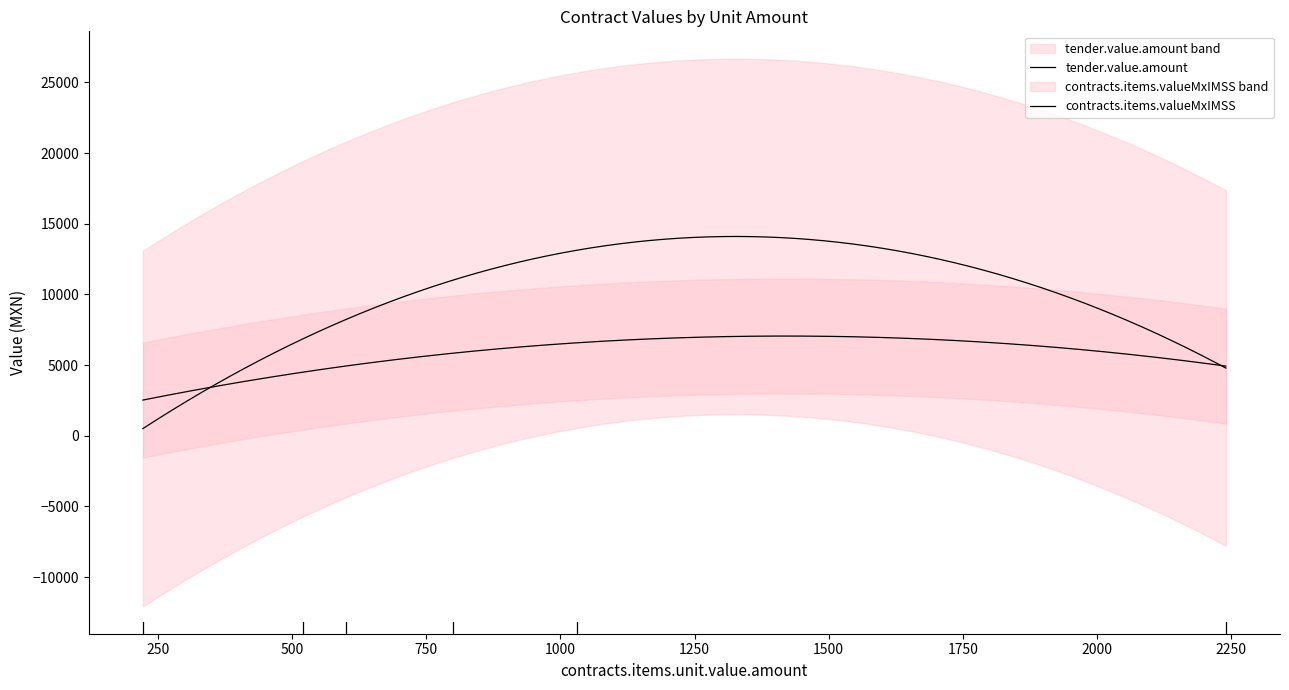

What is the sum of the tender.value.amount values at 4 and 1?

11892.0